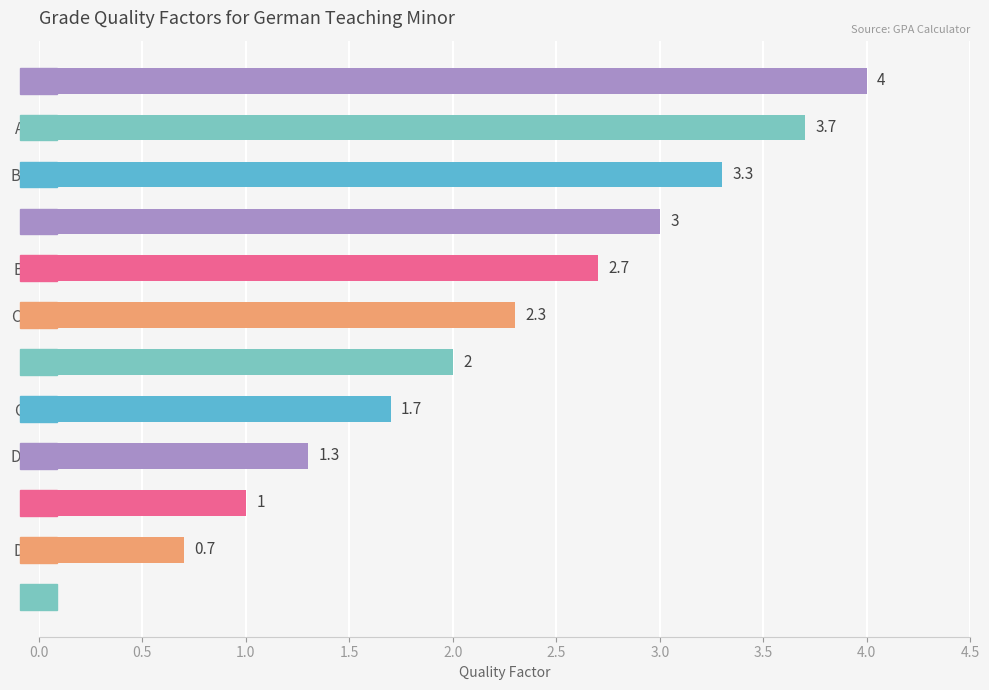

What value does the data have at D+?

1.3